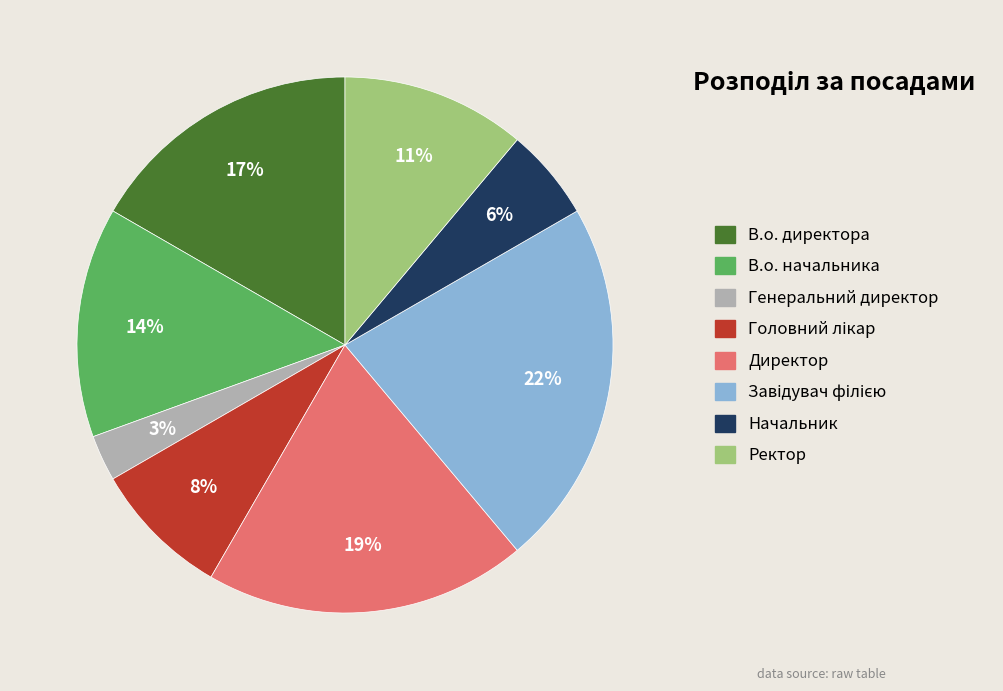

Is there a majority slice in this chart?

No